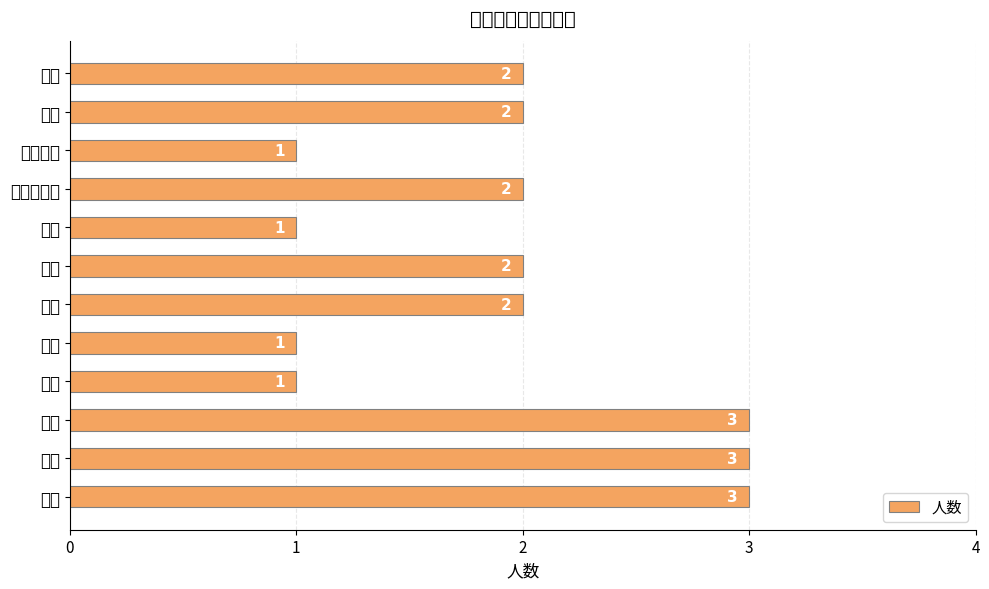

What is the difference between the maximum and minimum values?

2